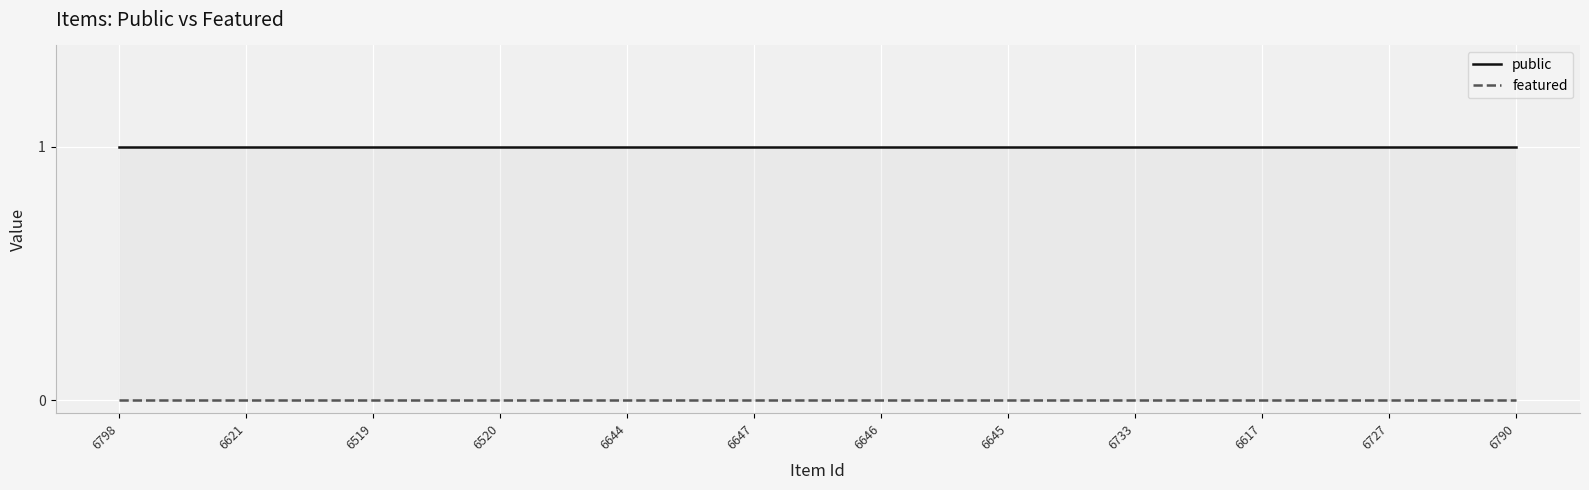

Which category has the lowest value in the featured series?

6798